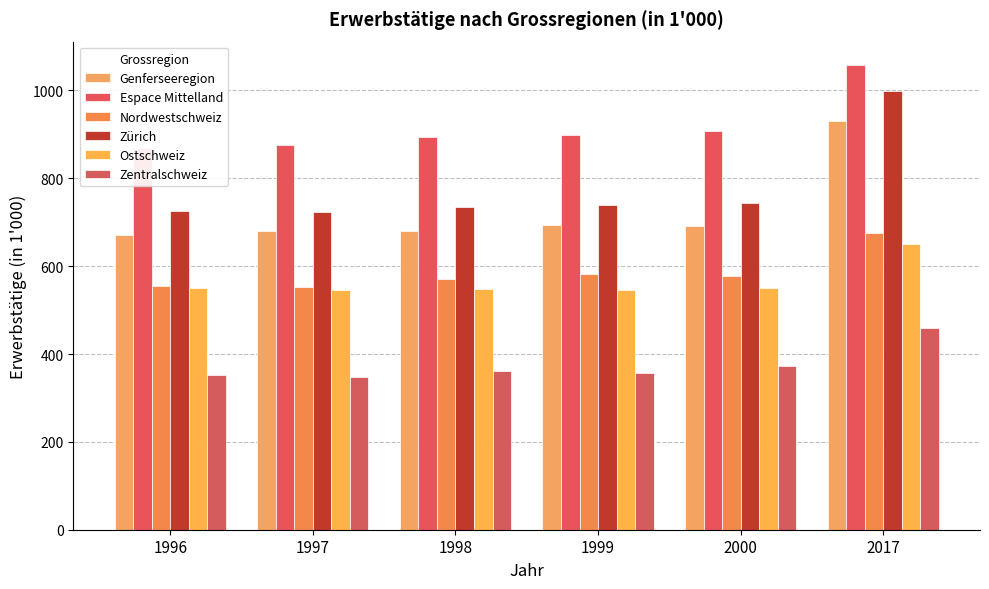

What is the average value of the Zürich series?

777.0